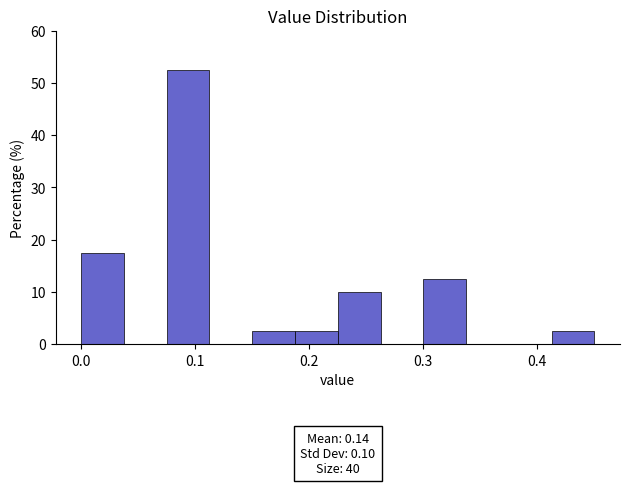

Read against the x-axis, roughly where is the centre of the tallest bar?

0.09